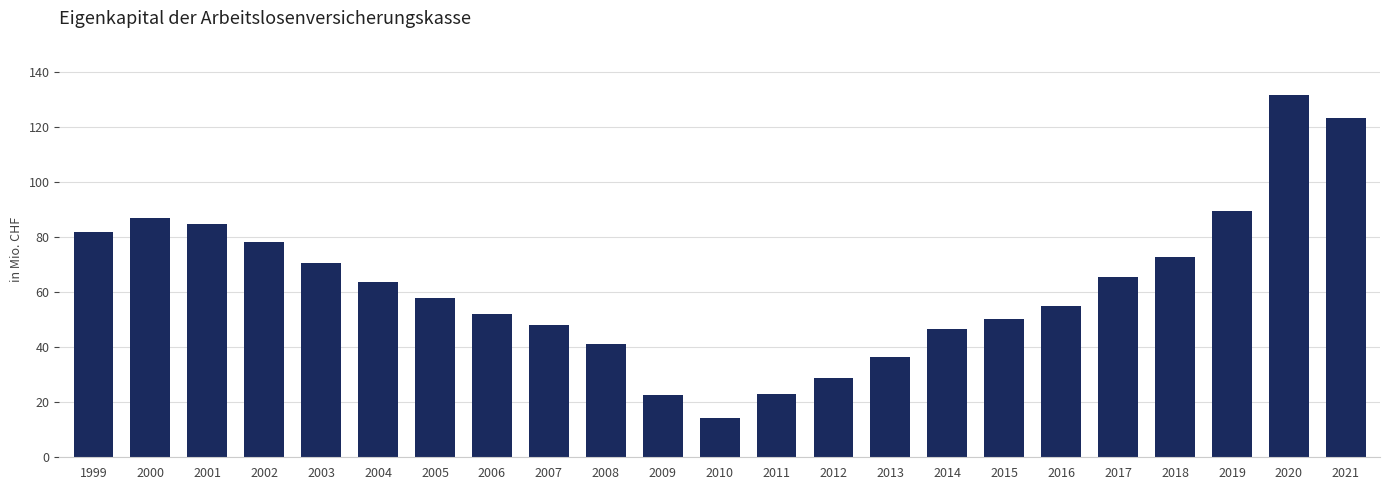

What is the ratio of the value at 2000 to the value at 2015?

1.7